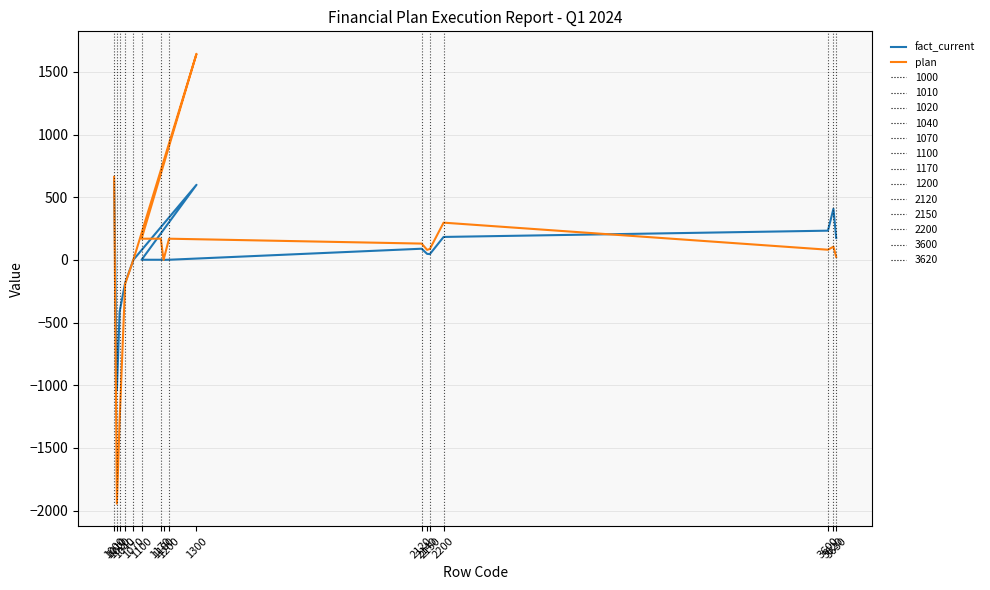

What is the value of the fact_current point at the 8th from the left?

1